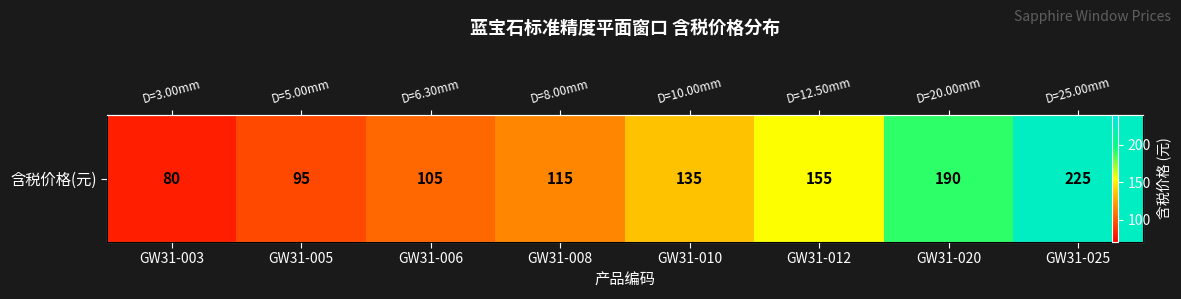

Which category has the lowest value across all series?

GW31-003